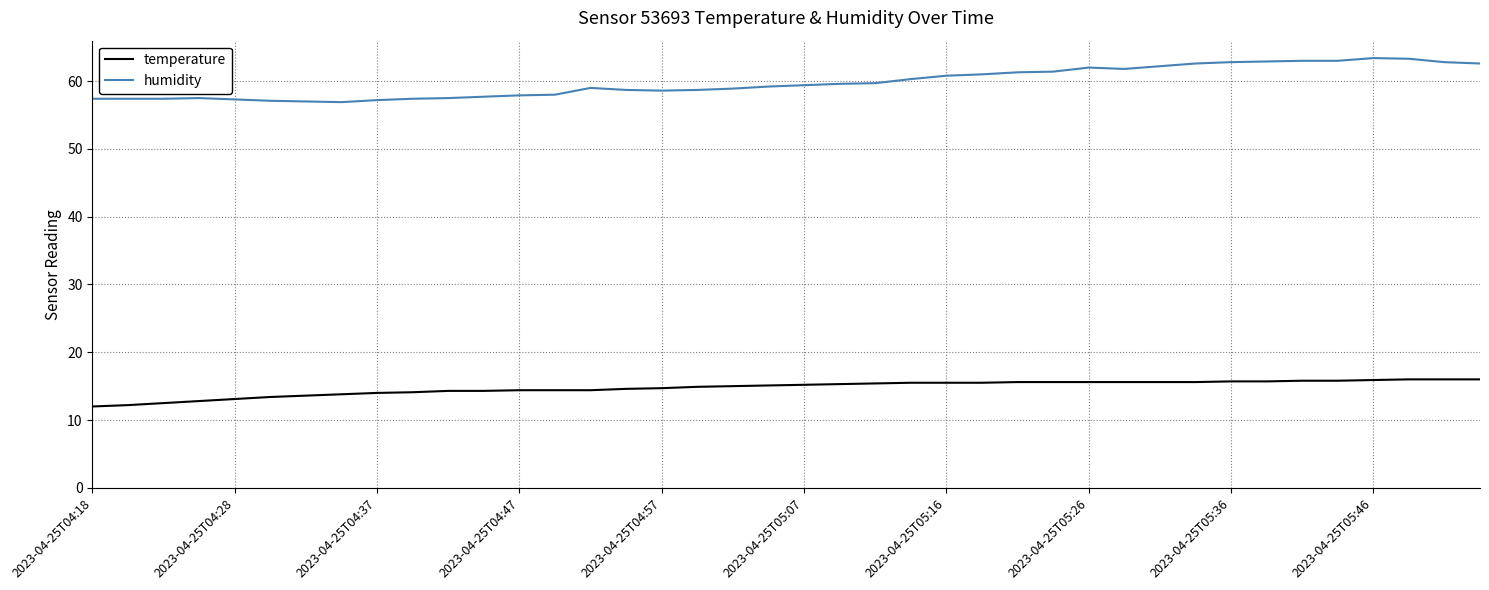

Does the chart display data point markers on the line(s)?

No